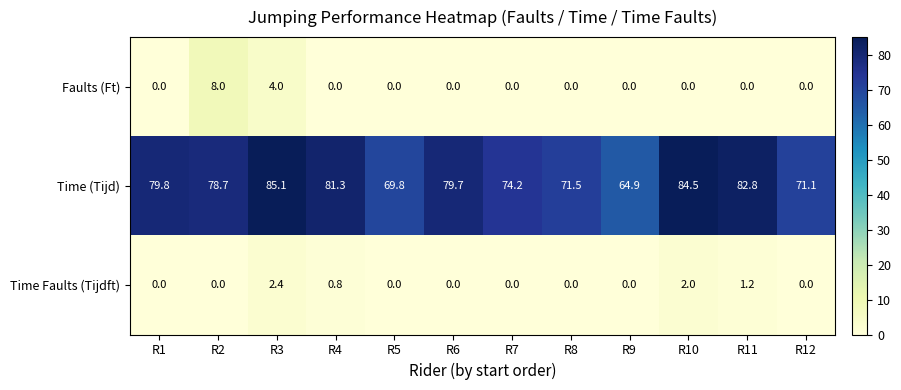

Which series has the largest range (max minus min)?

Time (Tijd)